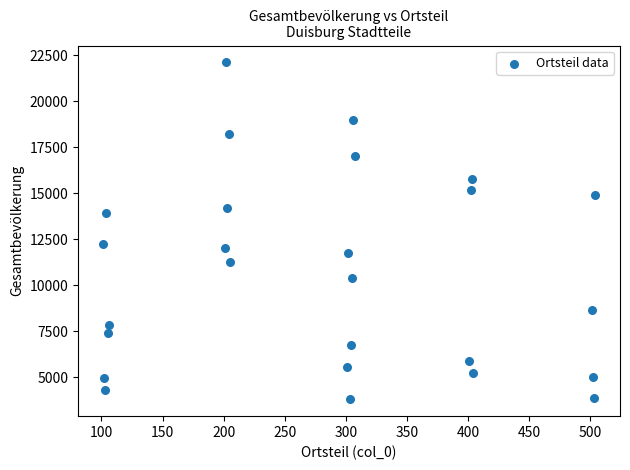

What is the range of X values (max minus min)?

403